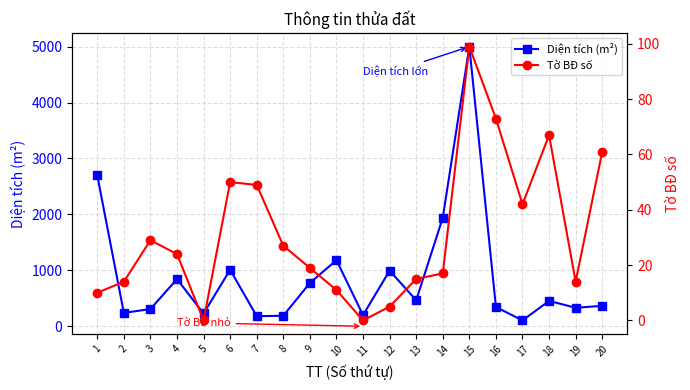

How many lines are shown in the chart?

2